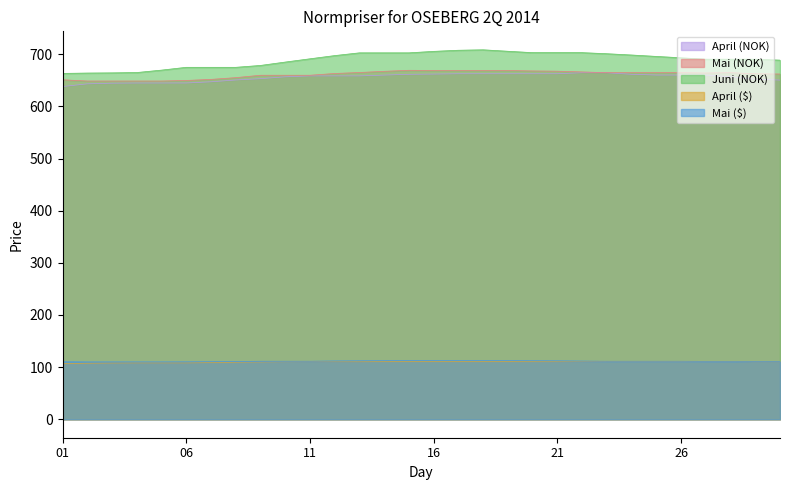

True or false: Mai (NOK) and April (NOK) intersect in this chart.

False